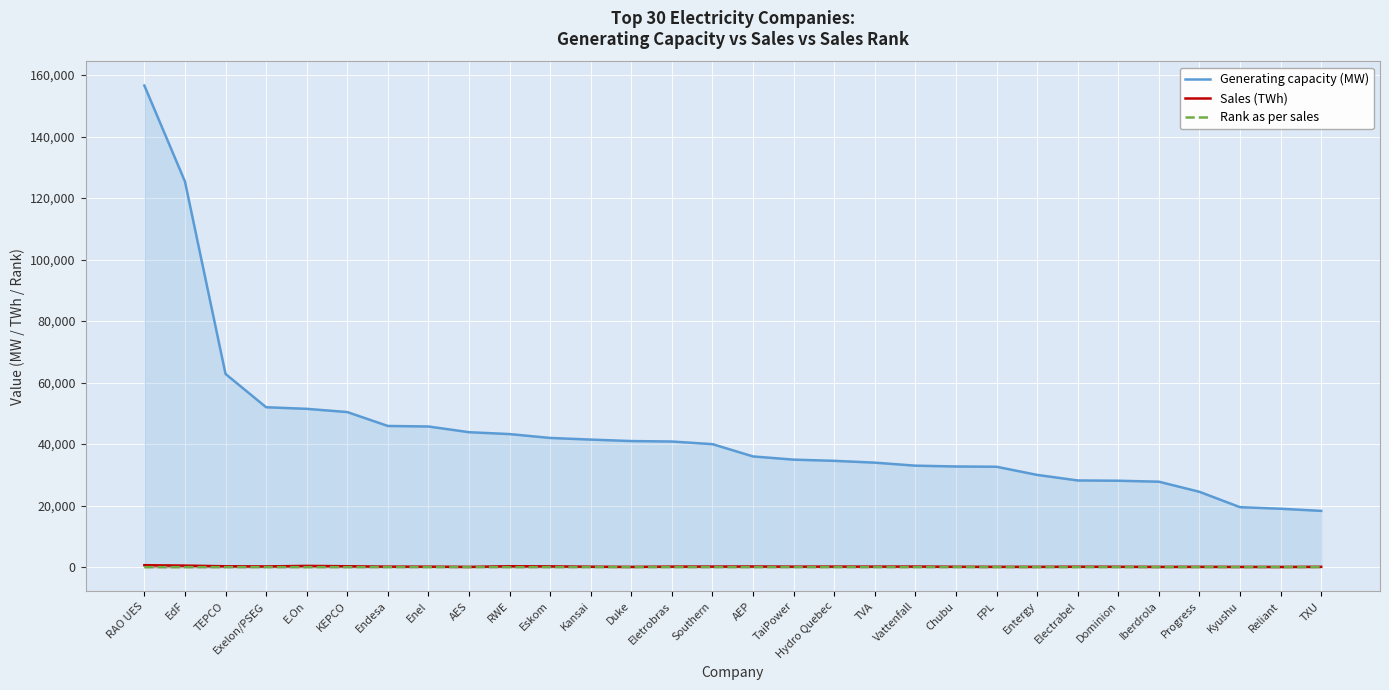

What is the sum of the Generating capacity (MW) values at Eskom and Endesa?

87919